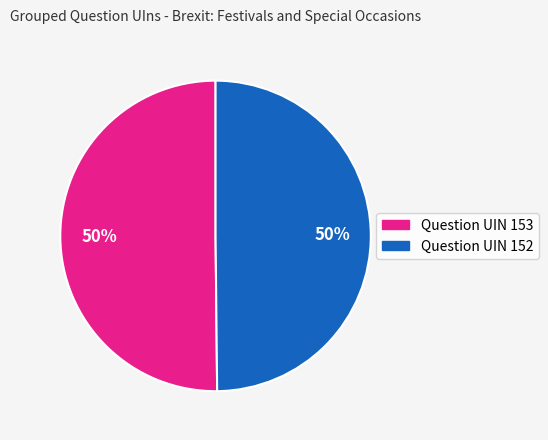

To the nearest percent, what is the average slice percentage?

50%